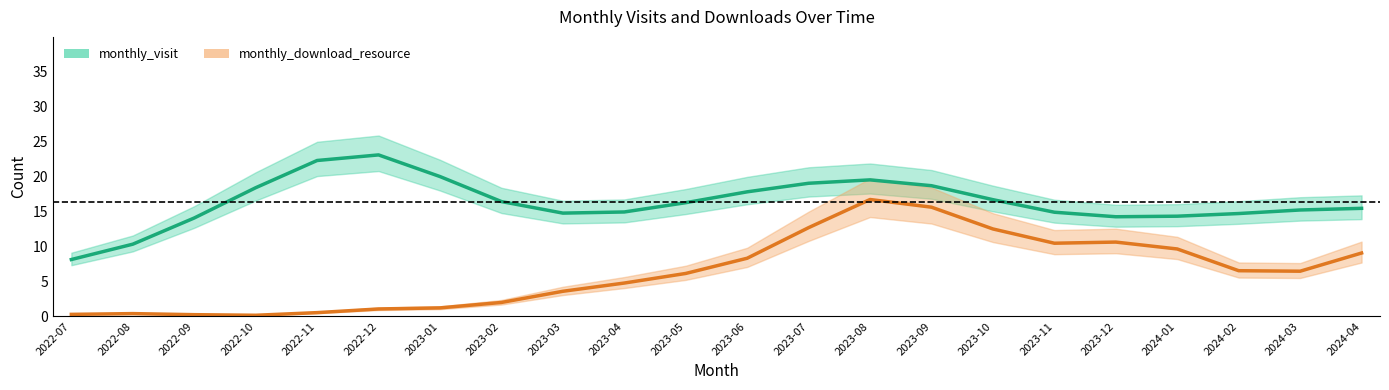

Which series changed the most between 2022-08 and 2023-08?

monthly_download_resource